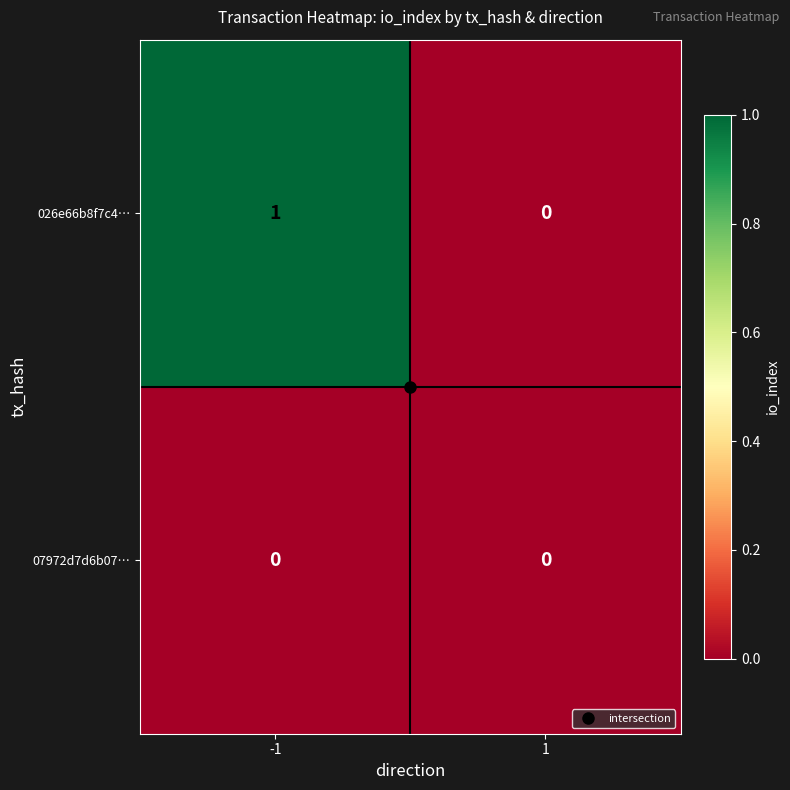

Which category has the highest value across all series?

-1